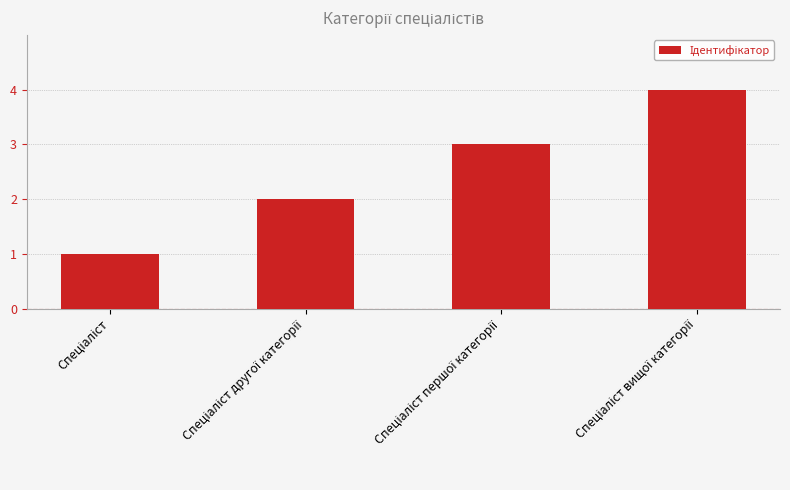

Count the values in the range 2 to 4.

3